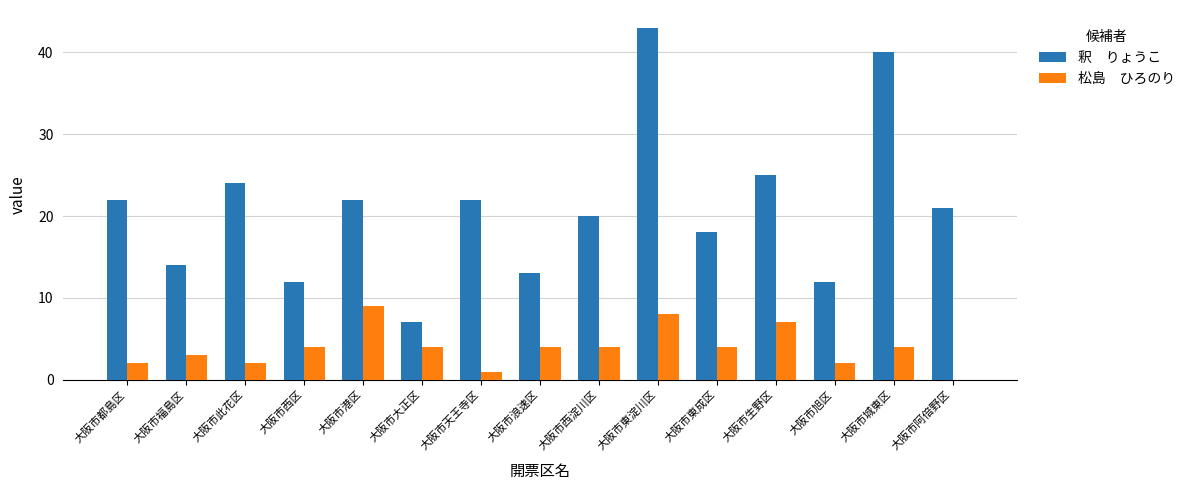

At which category does the chart reach its peak across all series?

大阪市東淀川区